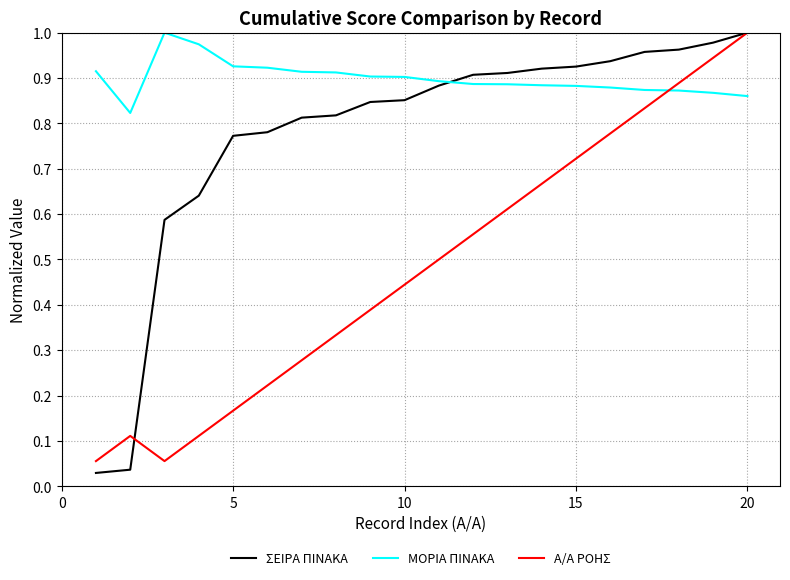

How many times do Α/Α ΡΟΗΣ and ΜΟΡΙΑ ΠΙΝΑΚΑ cross each other?

1